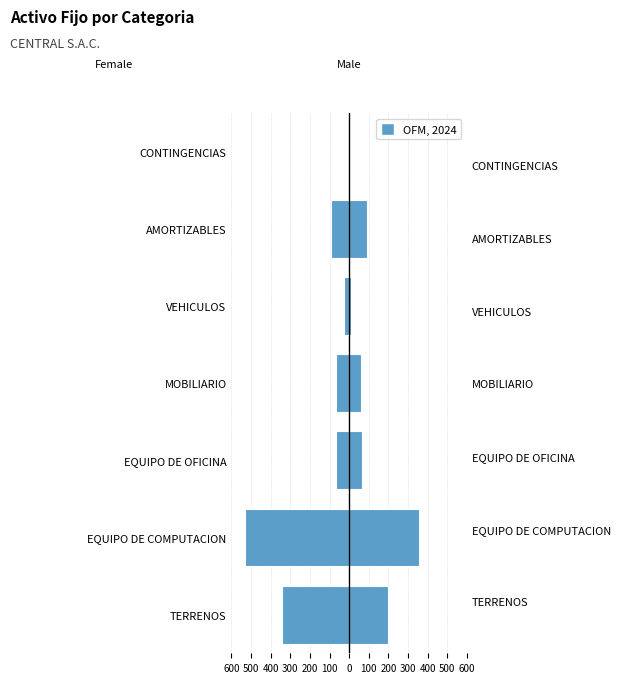

Are the bars horizontal?

Yes